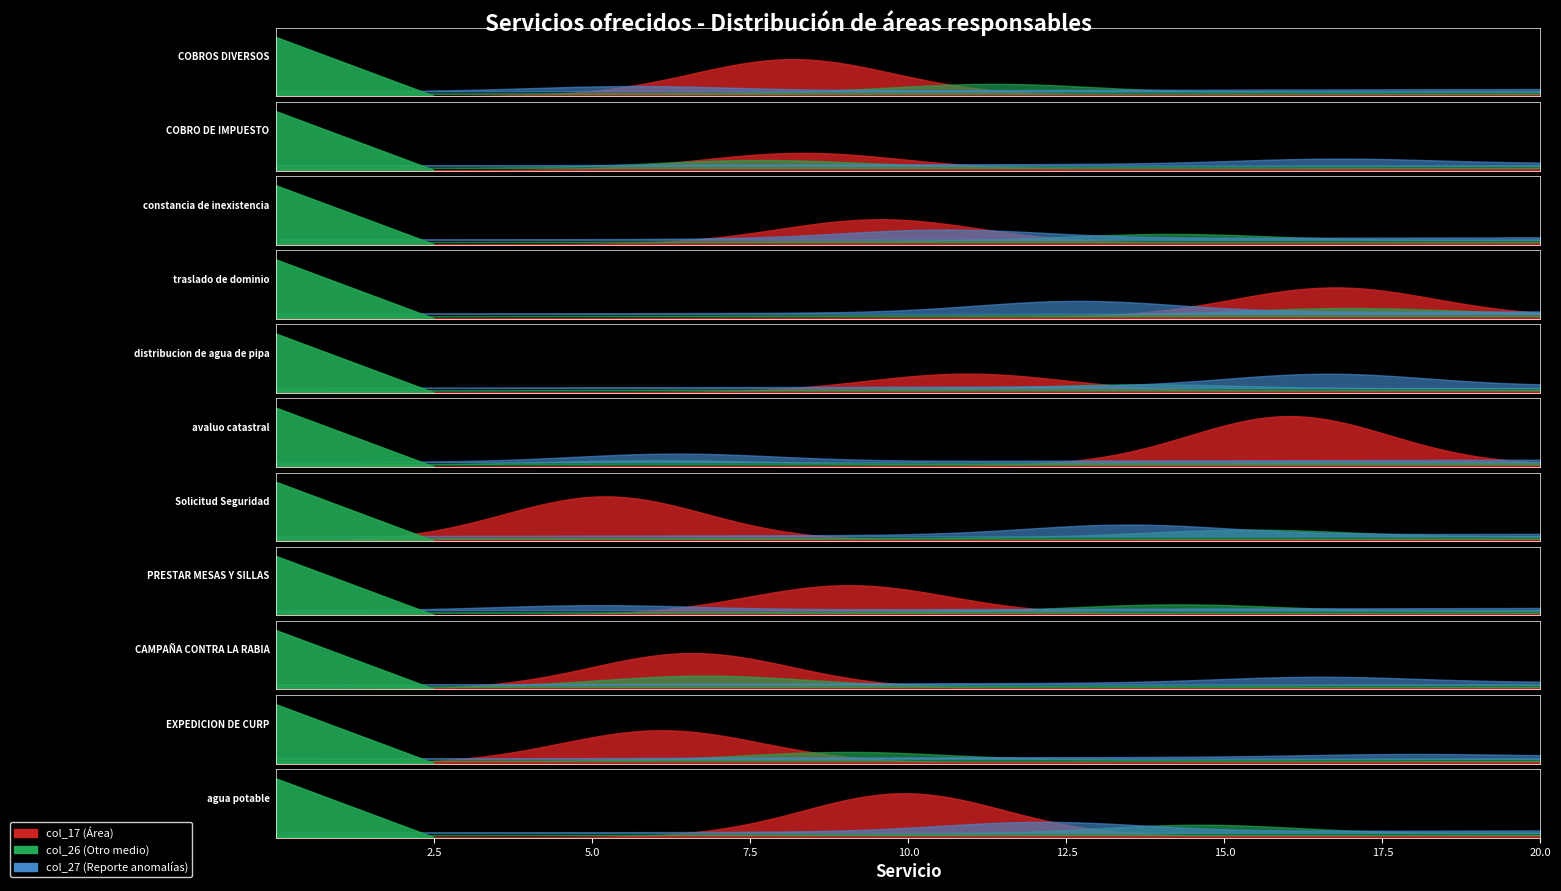

What is the label of the 3rd point from the right?

CAMPAÑA CONTRA LA RABIA